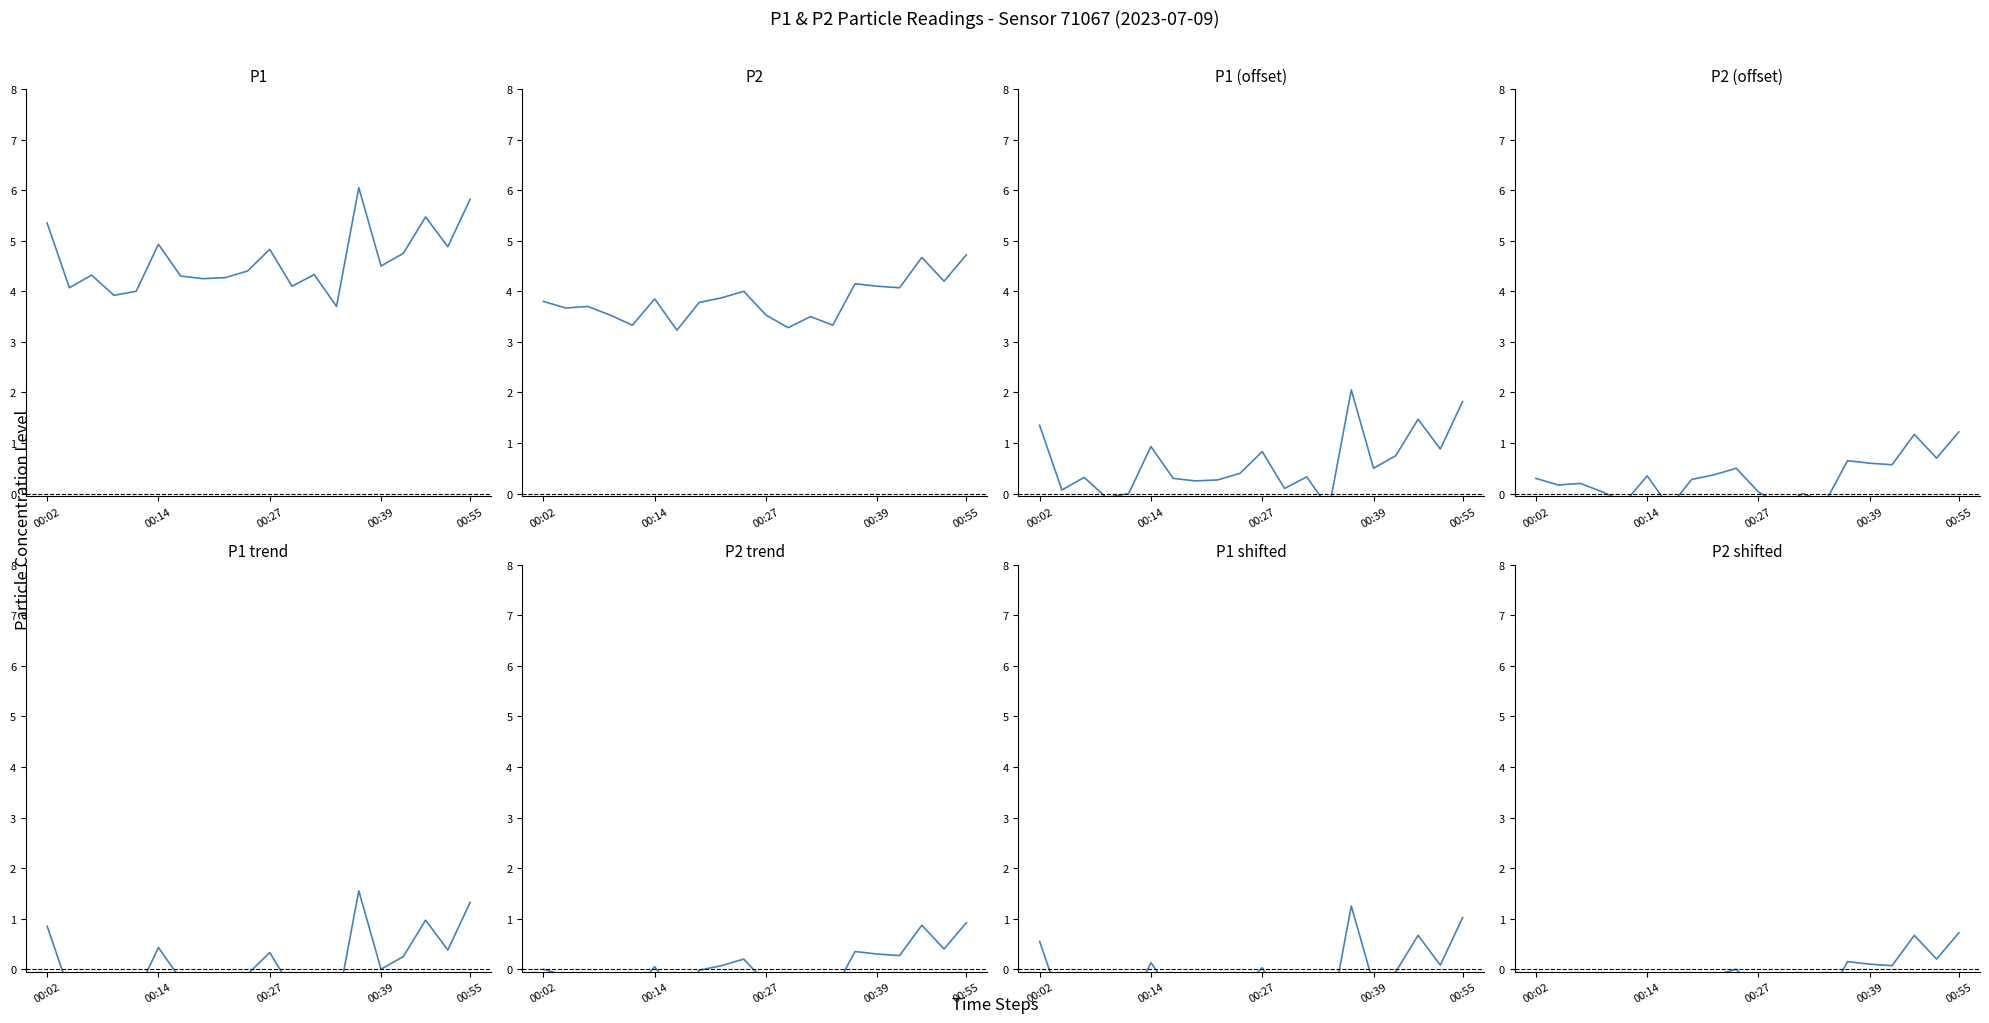

What are all the series names shown in the legend?

P1, P2